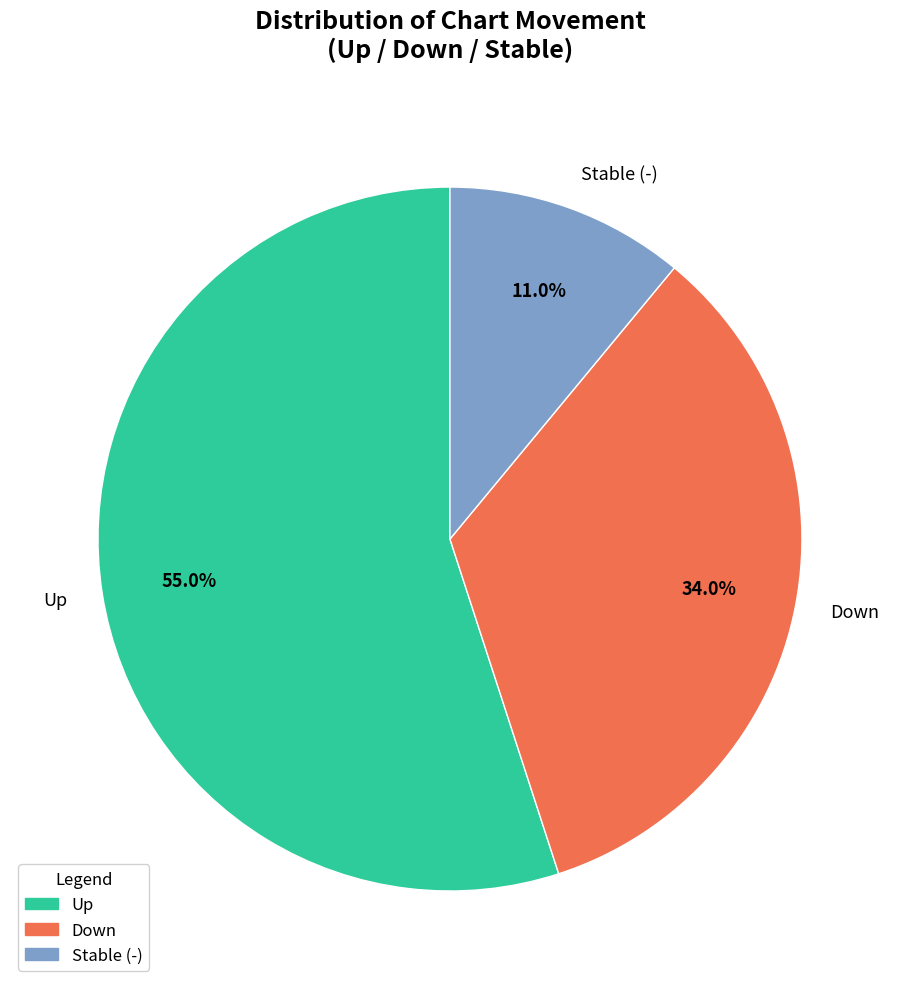

How many slices are in this pie chart?

3